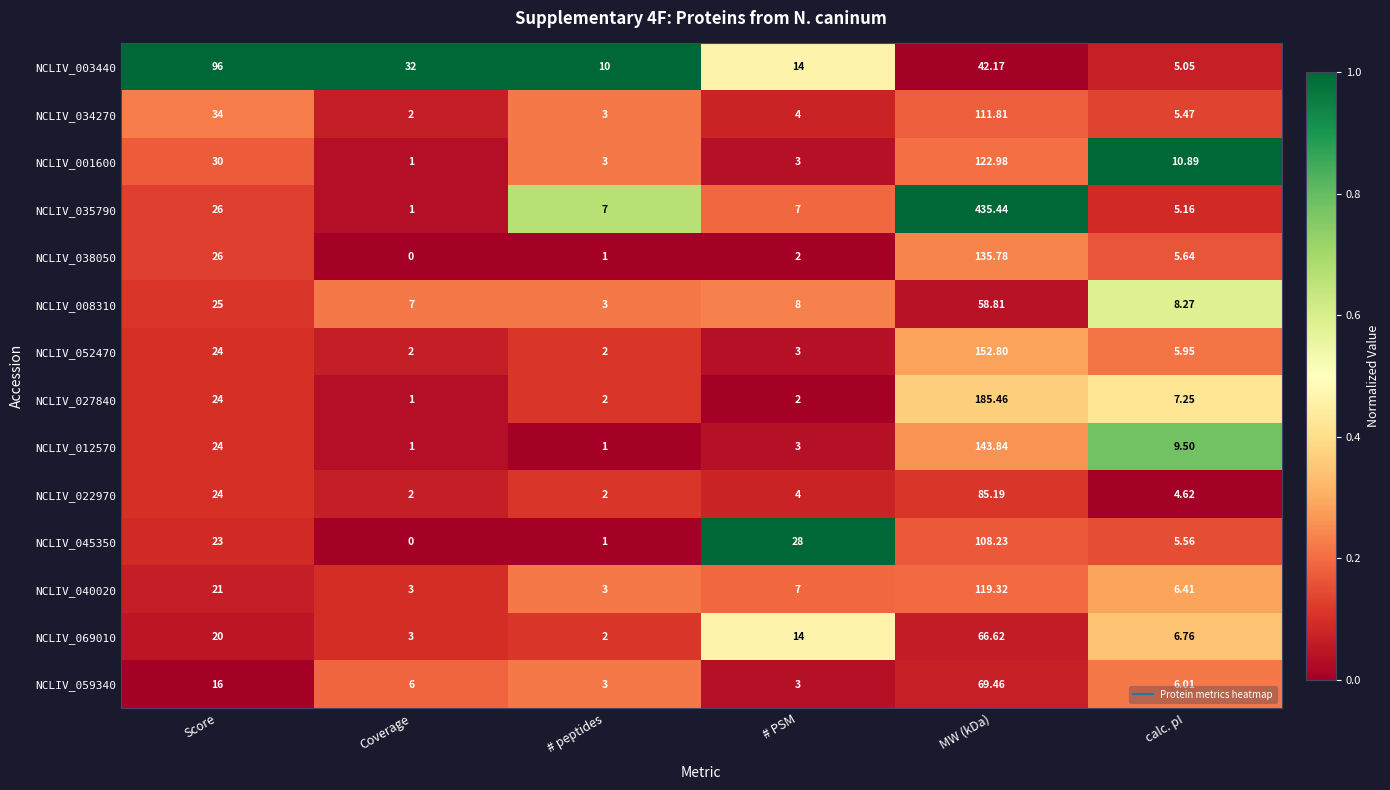

Which label corresponds to the largest value in the chart?

MW (kDa)